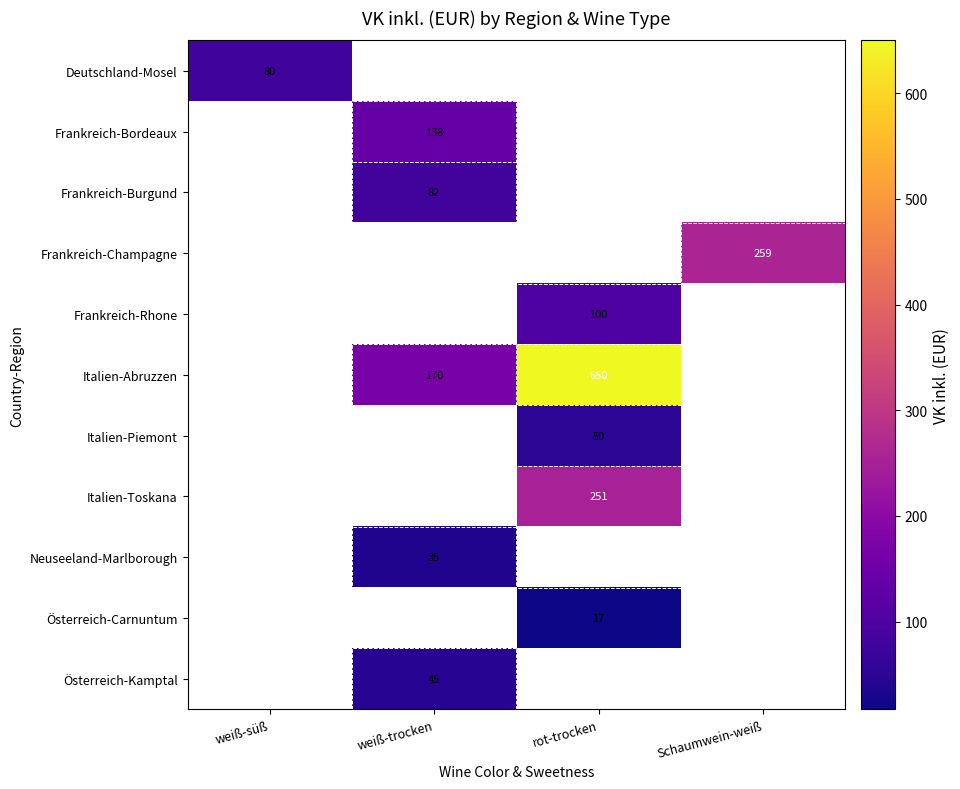

The Frankreich-Champagne series shows 259 at Schaumwein-weiß. True or false?

True